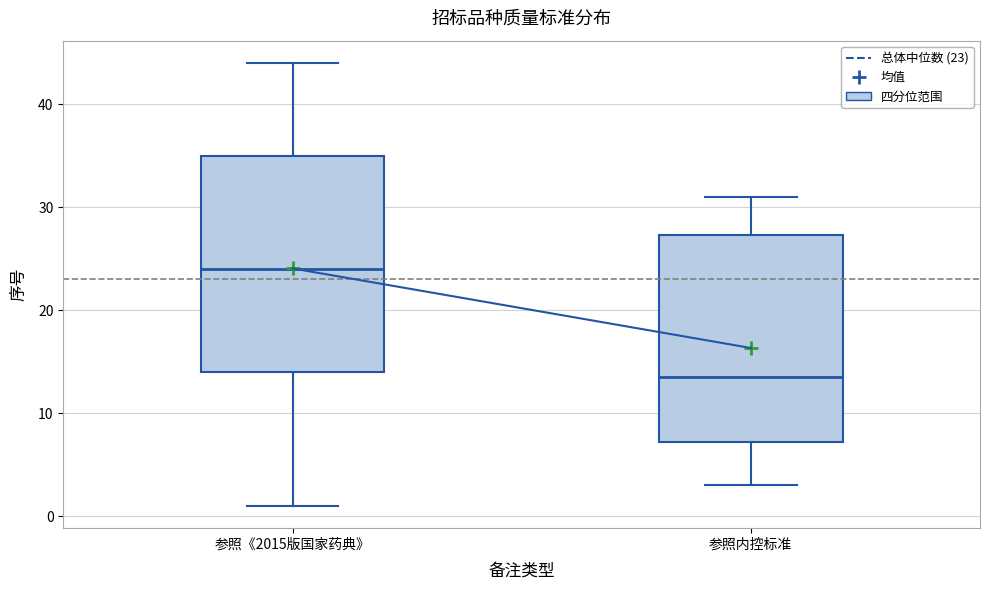

Which box is the tallest, from its lower edge to its upper edge?

参照《2015版国家药典》